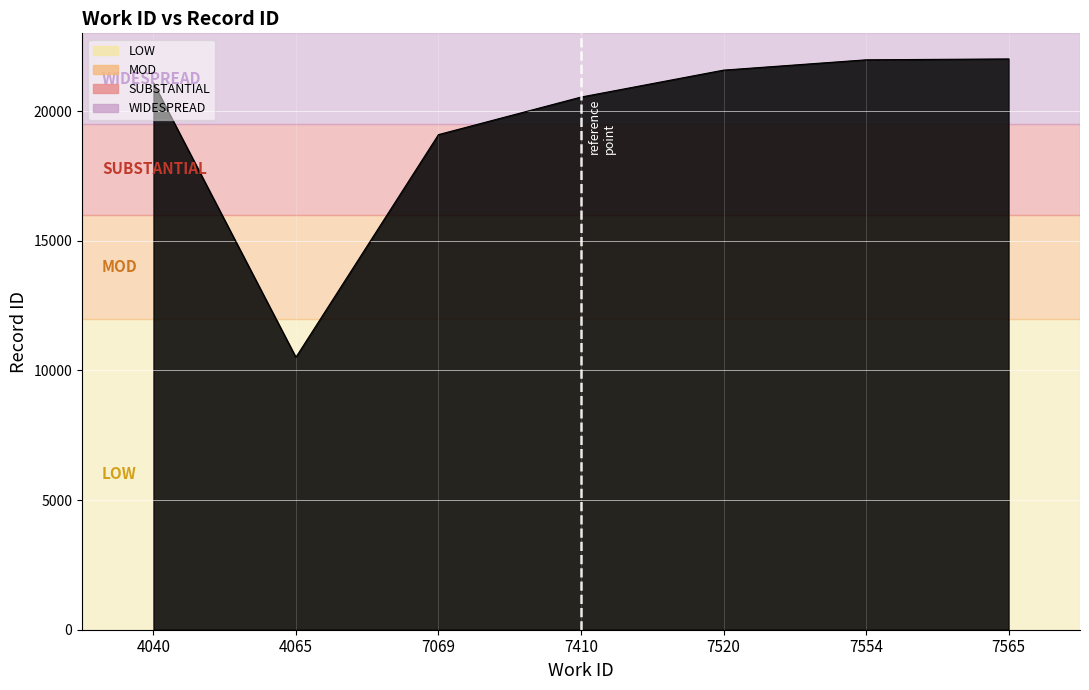

What is the maximum value shown in the chart?

22013